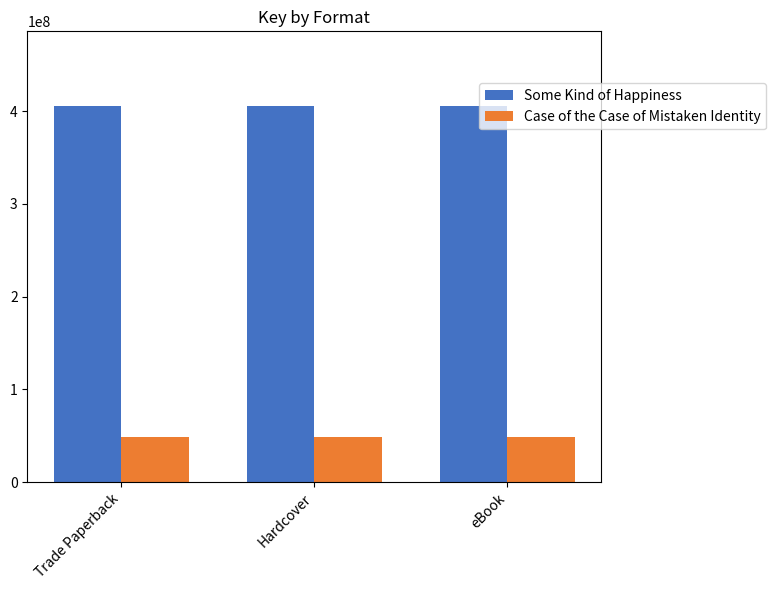

The value of Case of the Case of Mistaken Identity at Trade Paperback is 31547243. True or false?

False